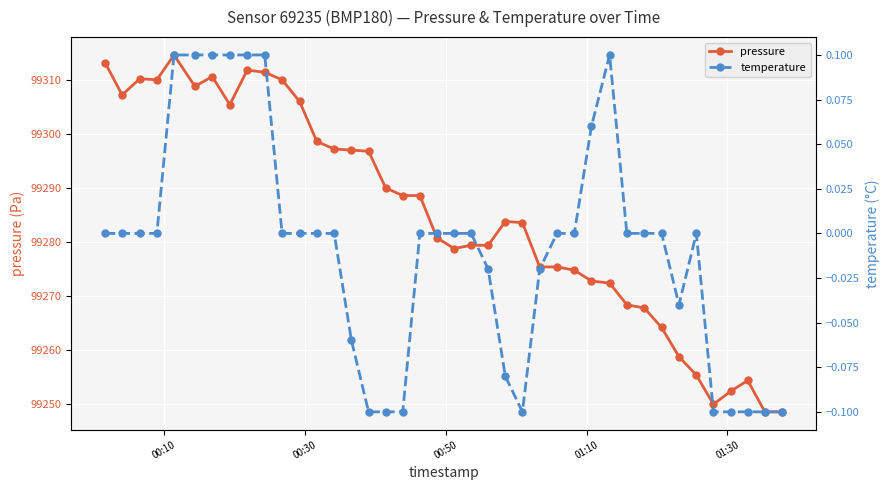

What is the maximum value for pressure?

99314.6